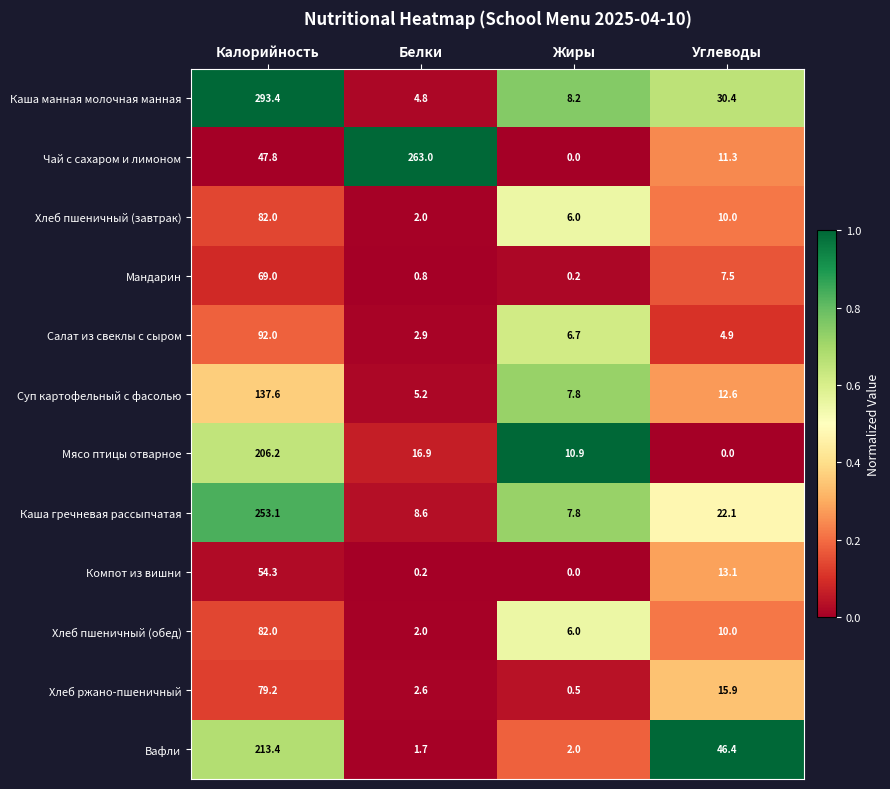

True or false: Хлеб ржано-пшеничный has a value of 15.9 at Углеводы.

True